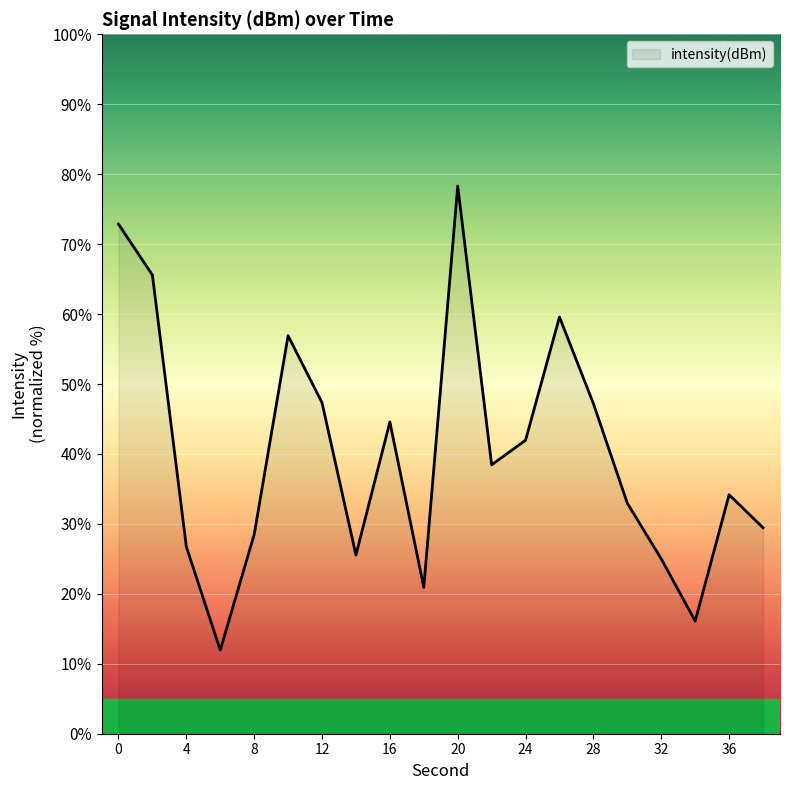

What is the smallest value displayed?

12.0